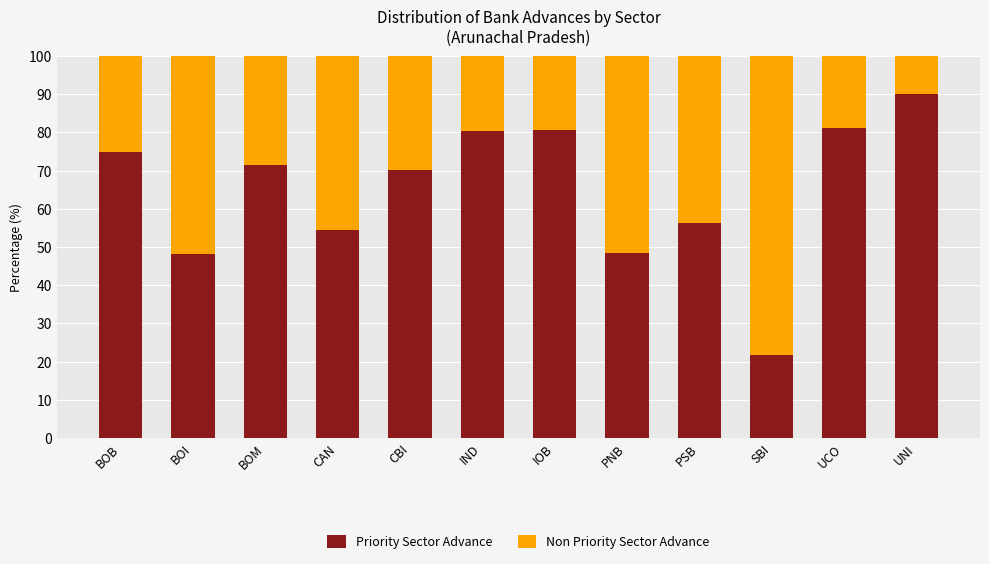

What is the maximum value for Priority Sector Advance?

90.1